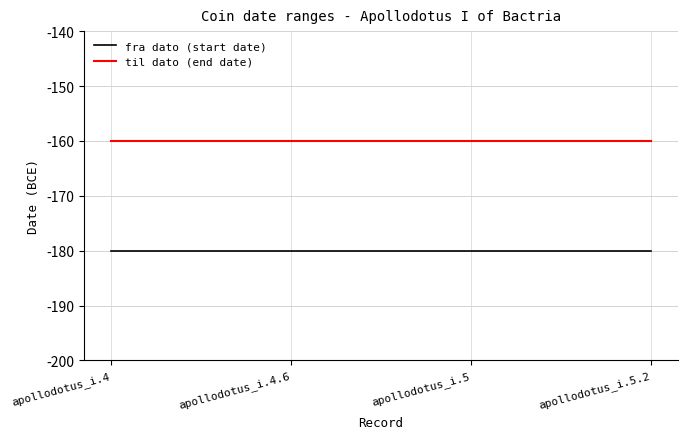

Is it true that fra dato (start date) equals -180 at apollodotus_i.5?

True